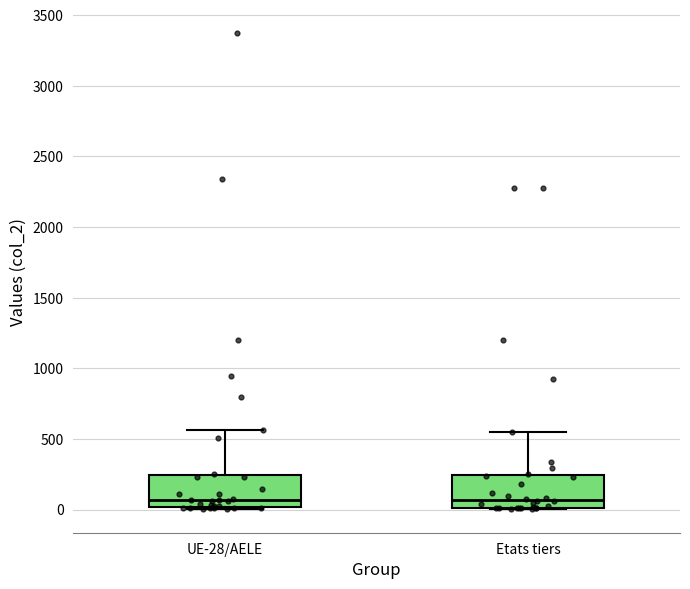

Reading left to right, transcribe this box plot: for each box, give where its median line is, the range the box spans, and where its two whiskers end, as read against the y-axis. The values are not printed on the chart, so give them approximately, as read against the axis.

UE-28/AELE: median 50, box 0 to 250, whiskers 0 to 550
Etats tiers: median 50, box 0 to 250, whiskers 0 to 550